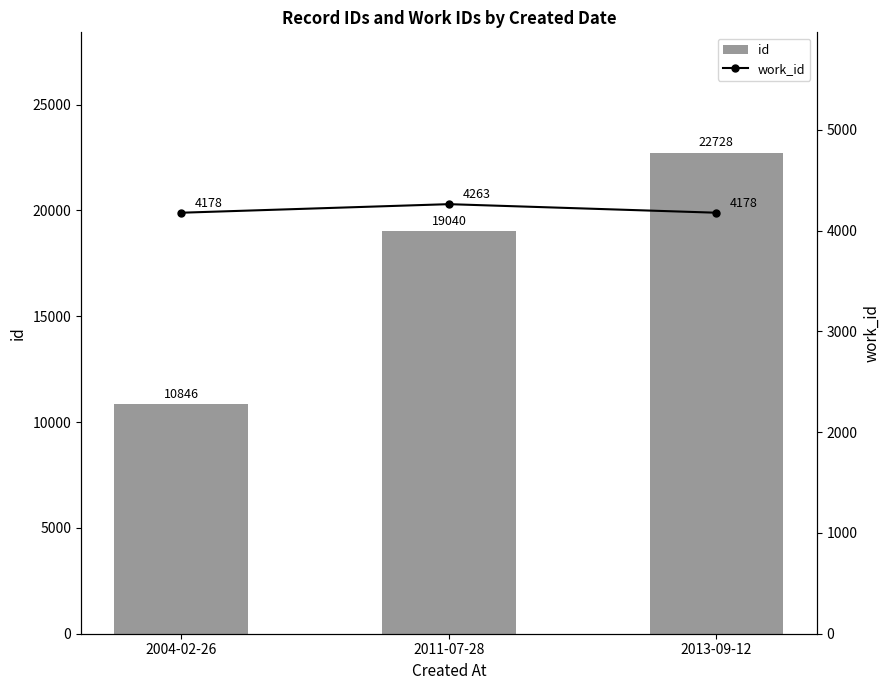

The value of id at 2013-09-12 is 33445. True or false?

False